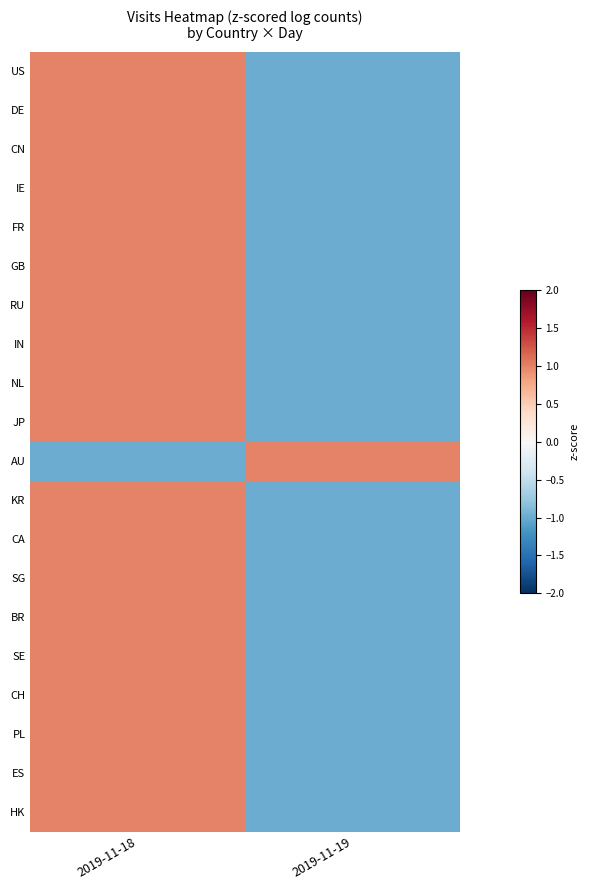

At 2019-11-18, list the series in order from smallest to largest.

AU, JP, HK, DE, SG, CN, KR, IN, US, CH, CA, GB, NL, BR, IE, RU, SE, ES, FR, PL